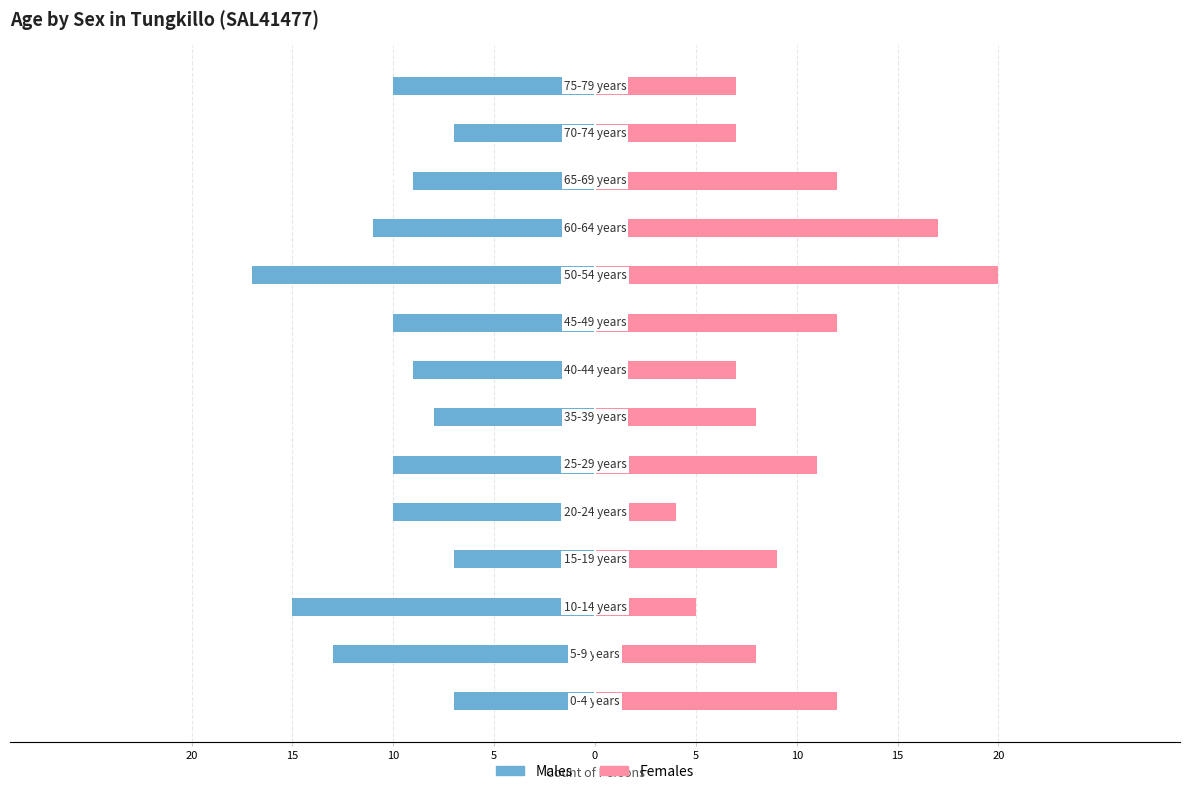

True or false: Females has a value of 2 at 0.

False